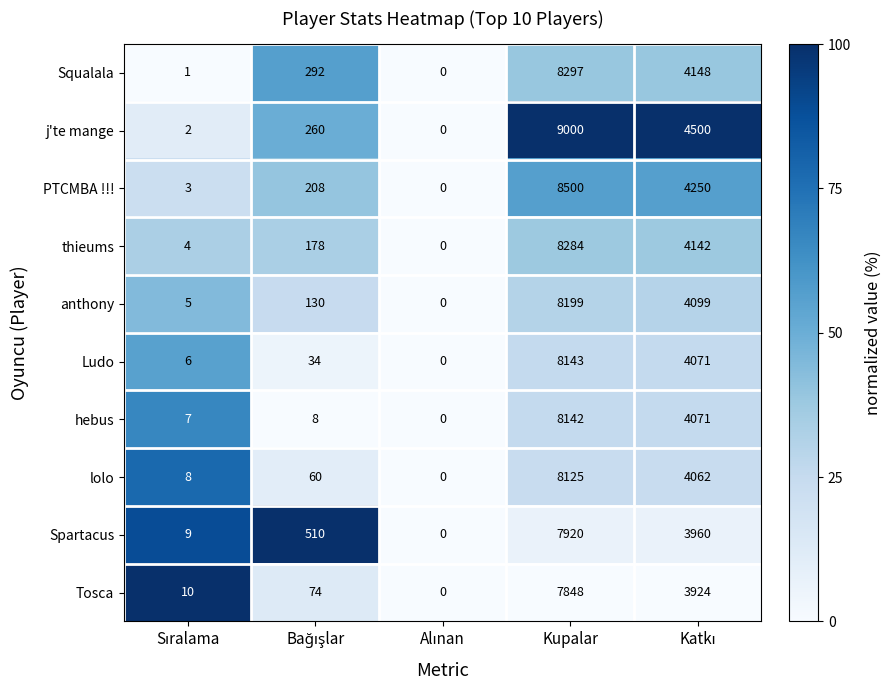

How many series are shown in this chart?

10